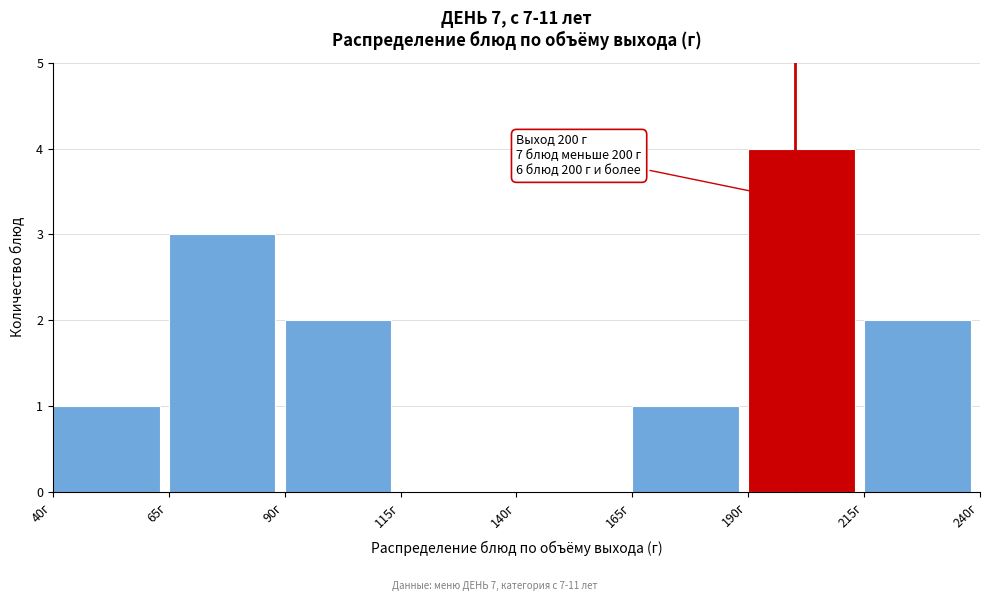

Over which range of the x-axis is the bar tallest?

190 to 215